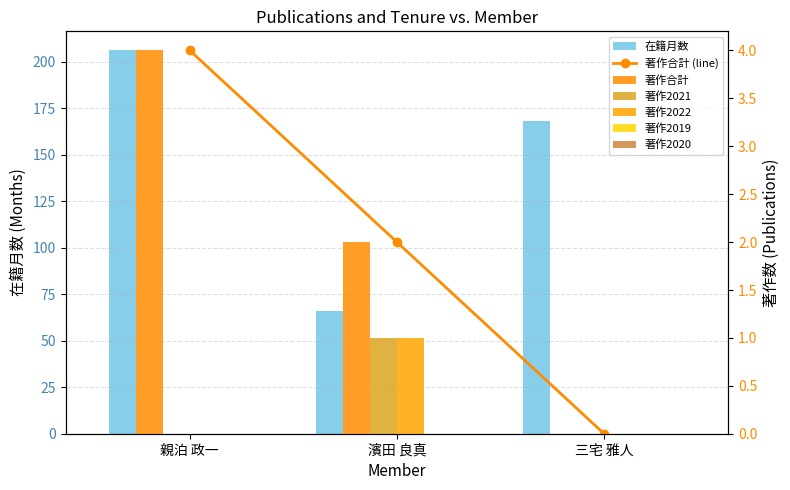

How many categories are shown in the chart?

3